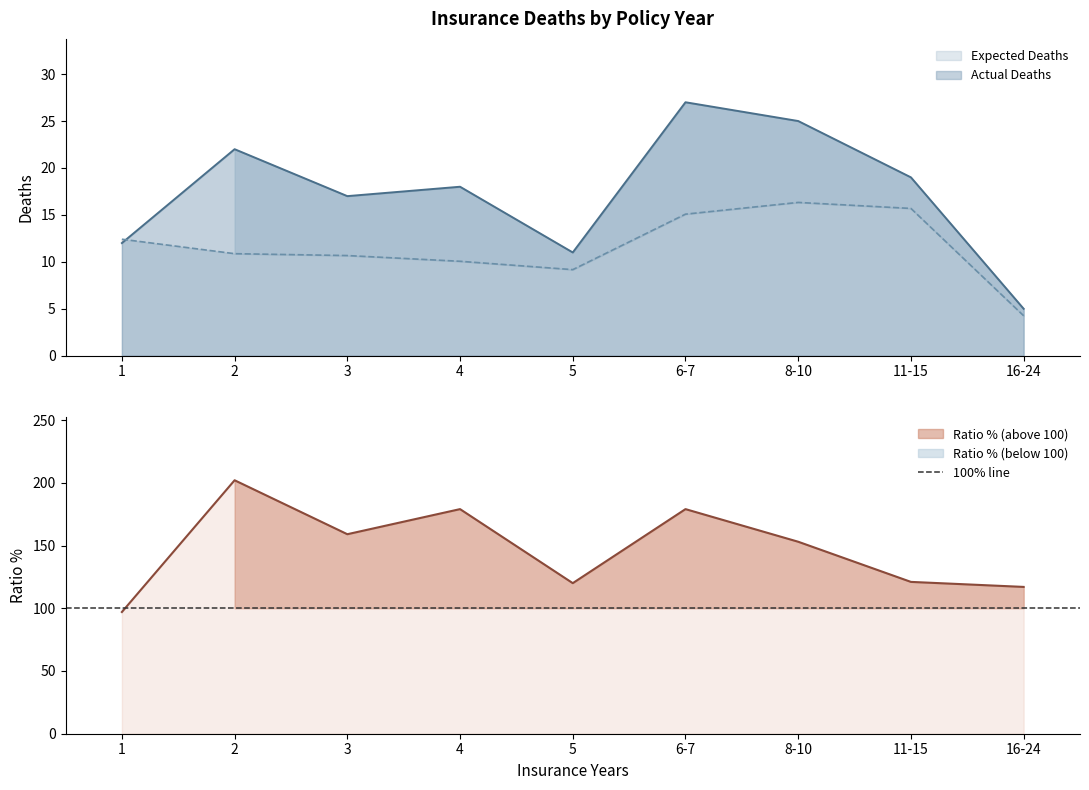

Is it true that Actual Deaths equals 5.0 at 16-24?

True